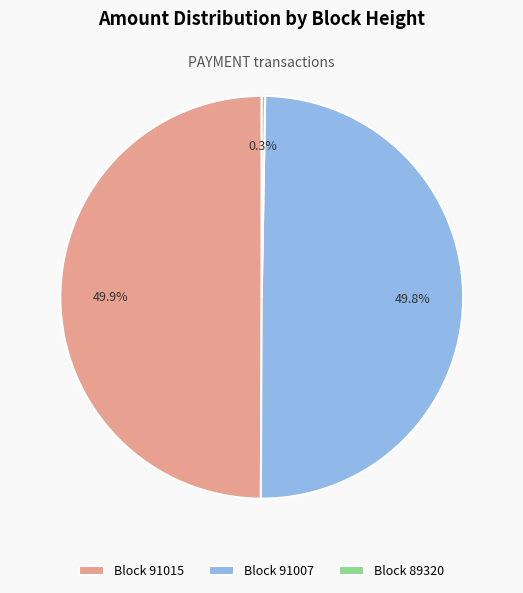

How much of the chart is everything except Block 91015?

50.1%